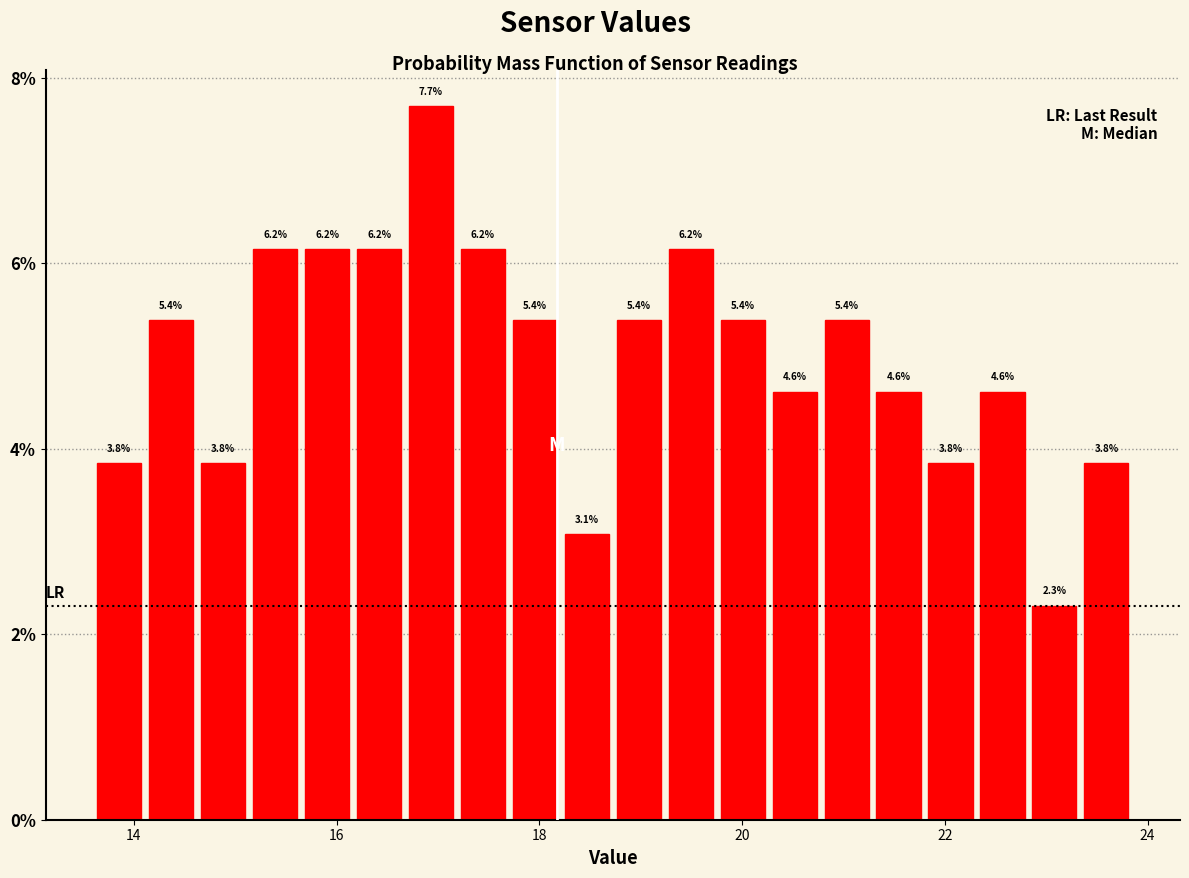

Read against the x-axis, roughly where is the centre of the tallest bar?

17.0